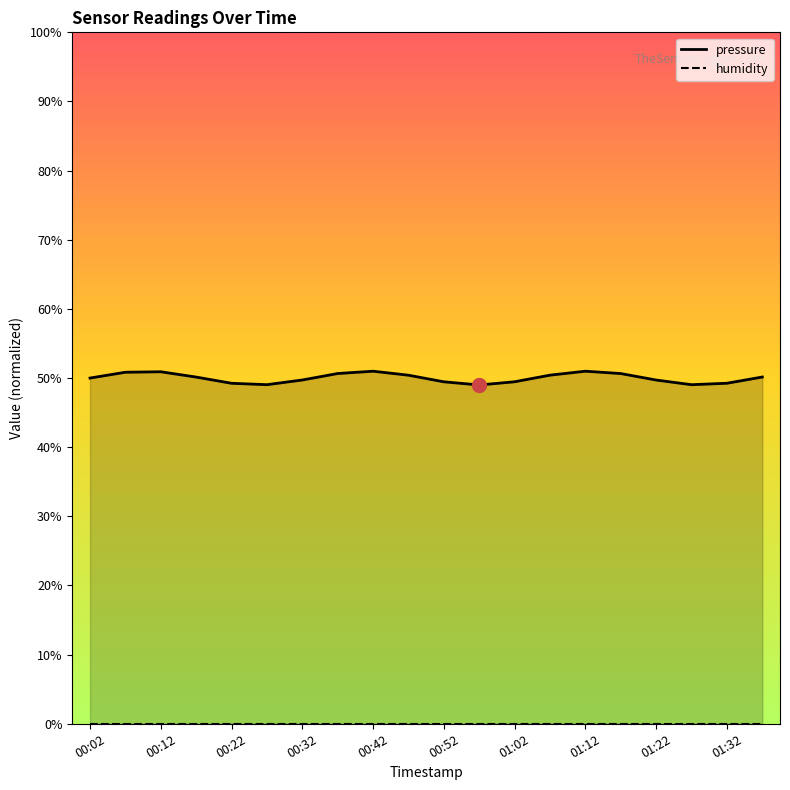

What is the greatest value displayed?

0.5